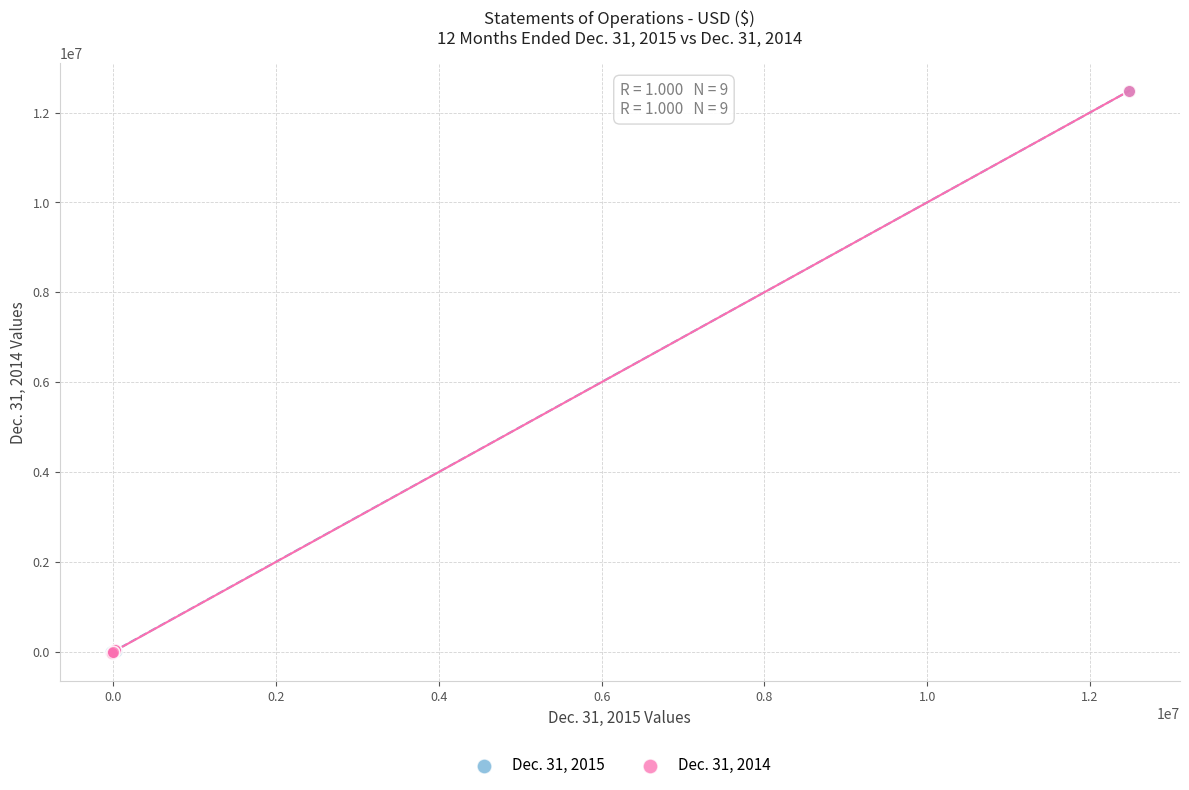

Which series has the largest Y range (max minus min)?

Dec. 31, 2014